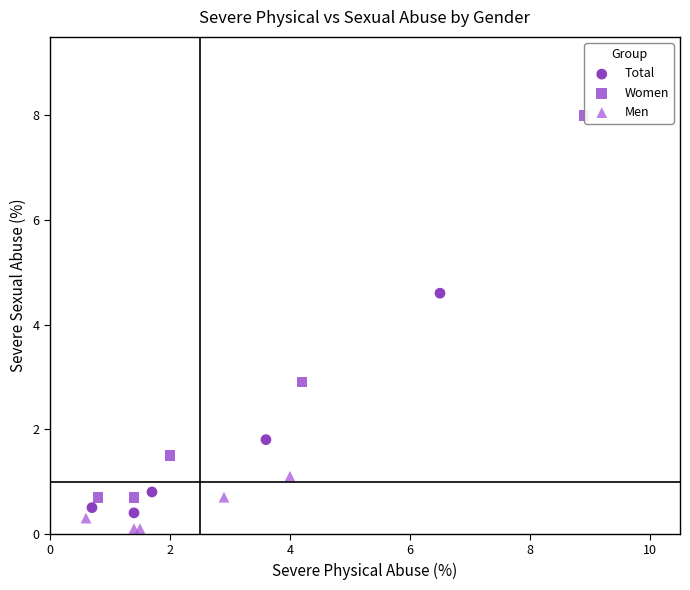

Which series reaches the maximum Y coordinate?

Women